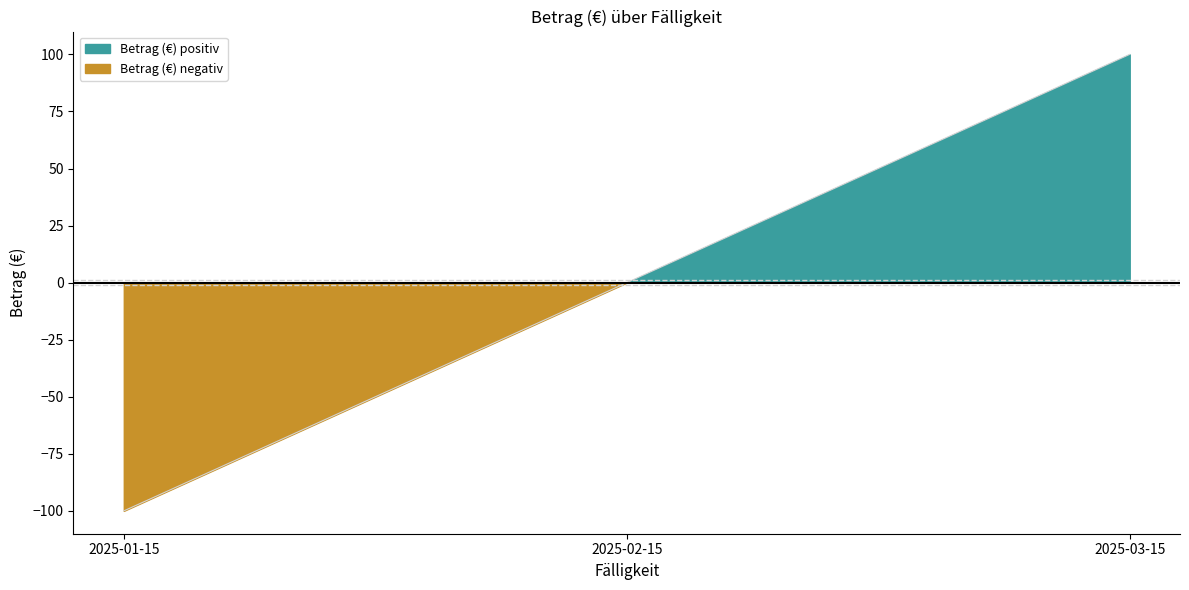

What is the maximum value shown in the chart?

100